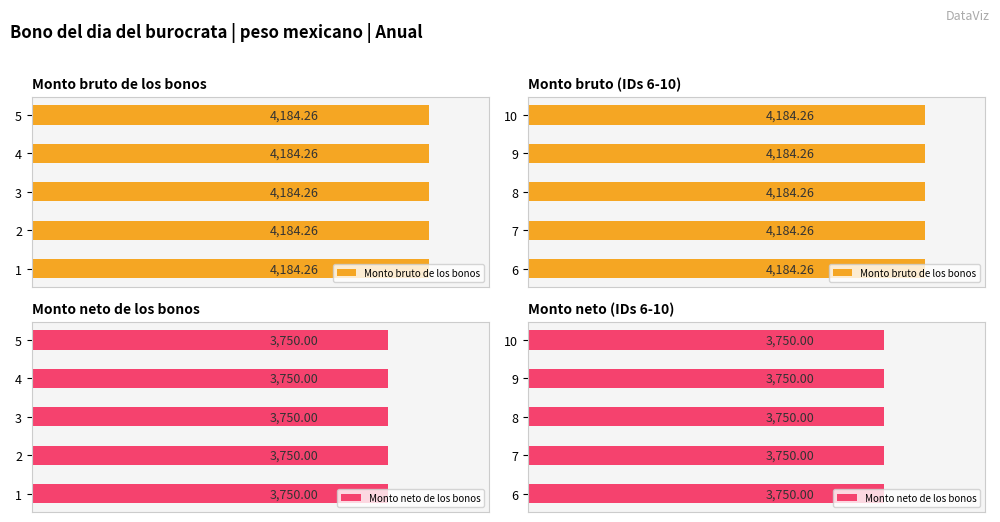

What is the sum of the Monto bruto de los bonos values at 2 and 9?

8368.5